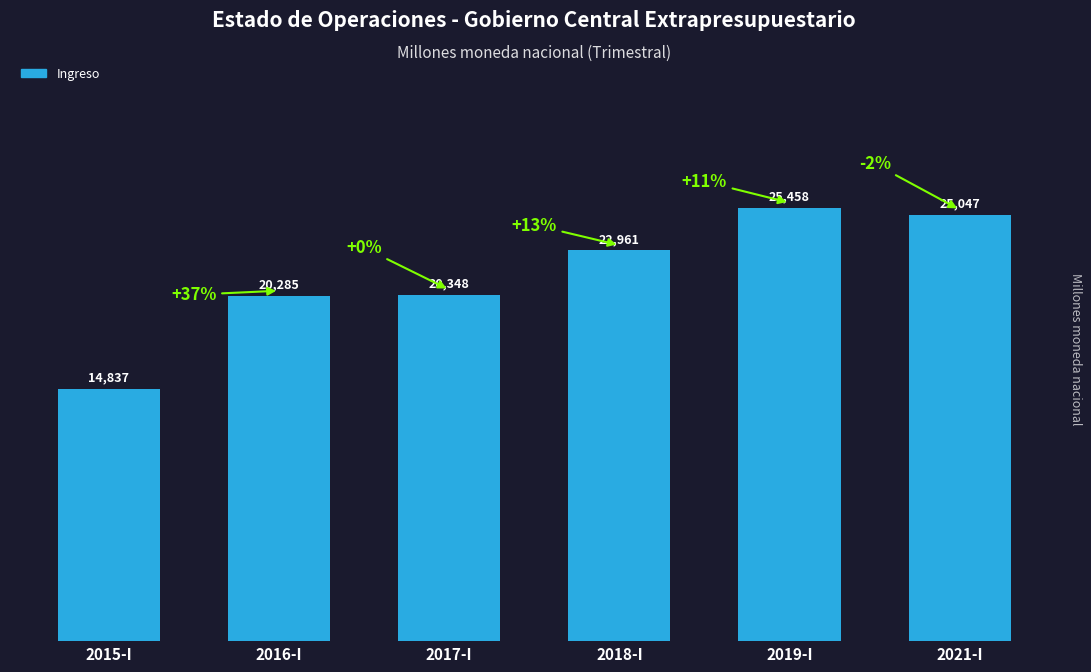

What position from the left is 2016-I?

2